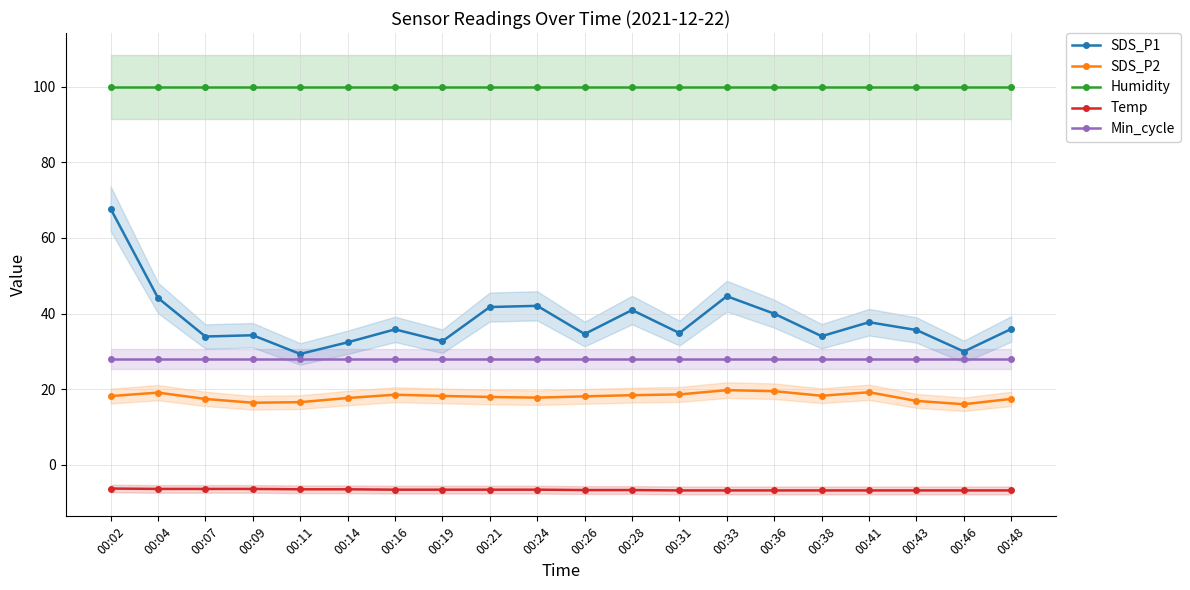

Is this an area chart (filled region under the line)?

No